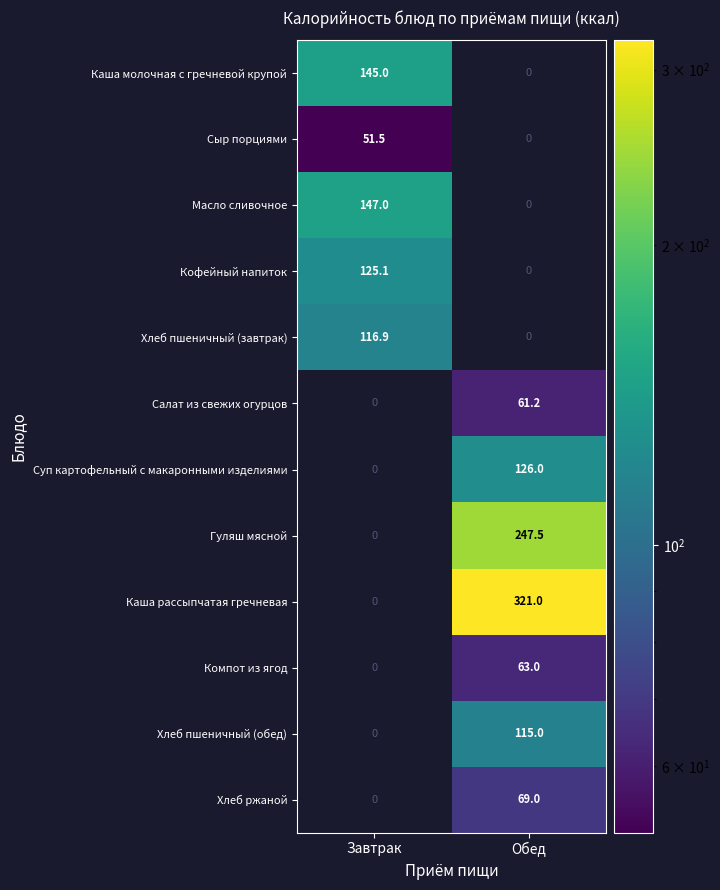

Which label corresponds to the largest value in the chart?

Обед